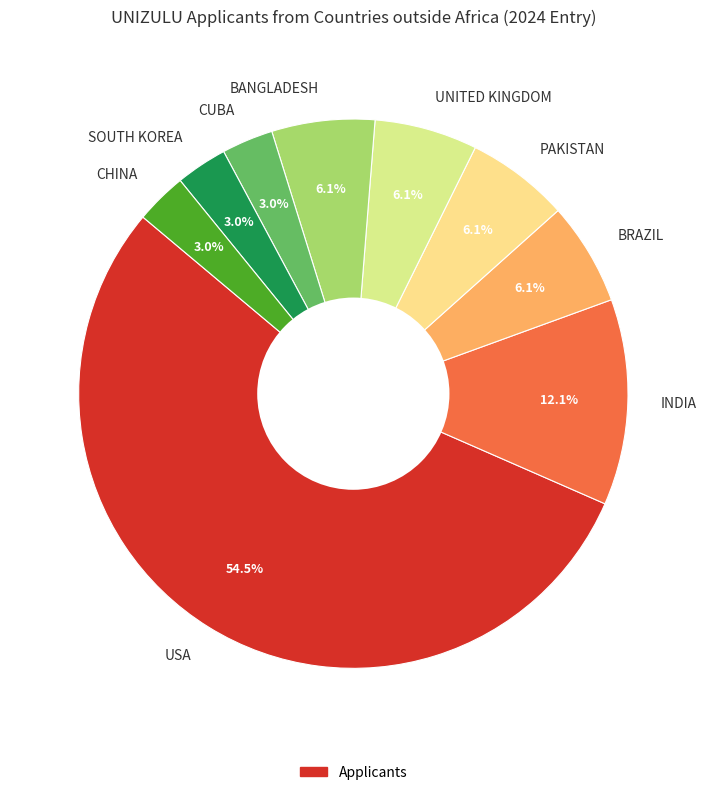

How many segments does this pie chart have?

9